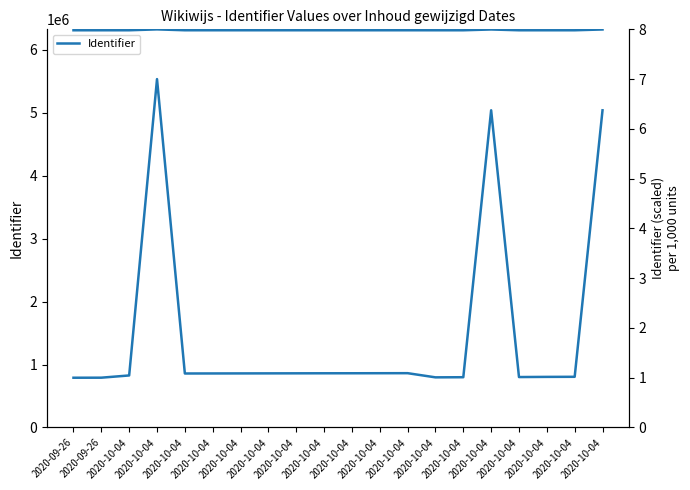

How many series are shown in this chart?

2